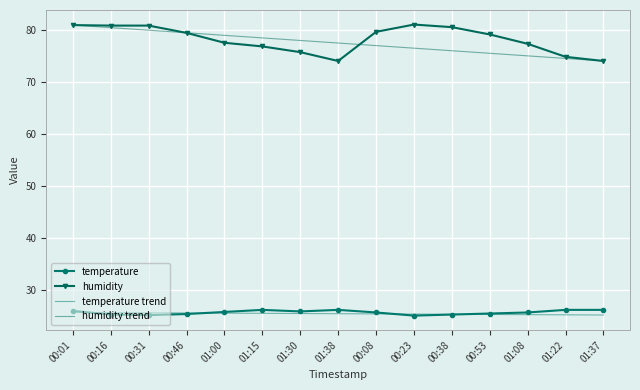

Rank the categories by temperature value from highest to lowest.

01:15, 01:38, 01:22, 01:37, 00:01, 01:30, 01:00, 00:08, 01:08, 00:53, 00:46, 00:16, 00:38, 00:31, 00:23